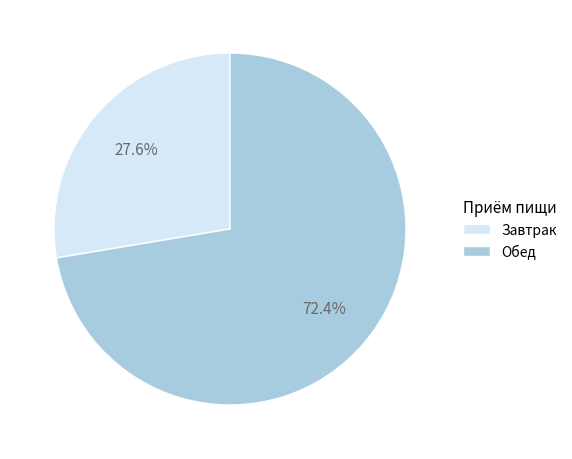

Is Завтрак the majority of the pie?

No